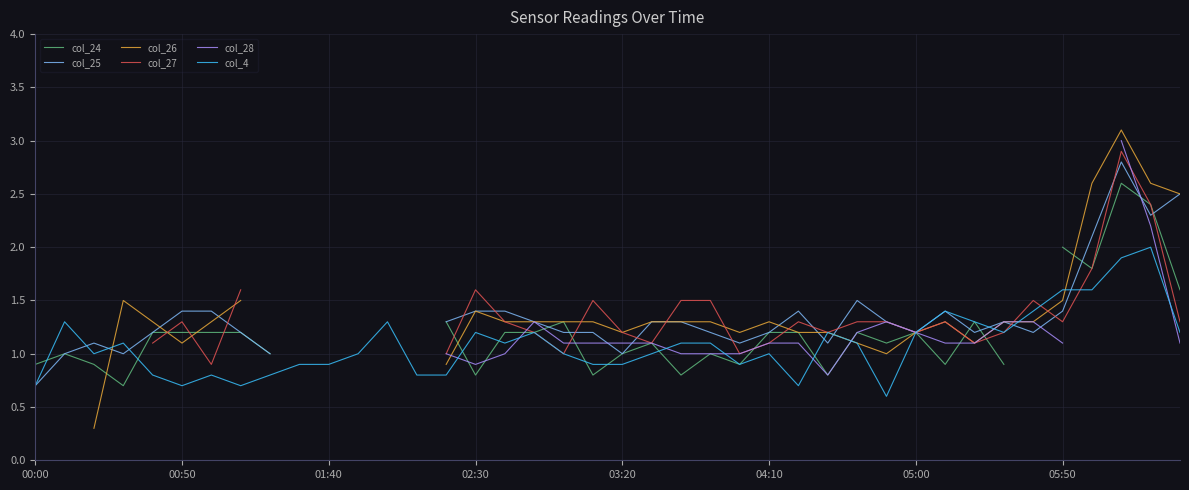

How many values in the col_25 series are below 1?

1